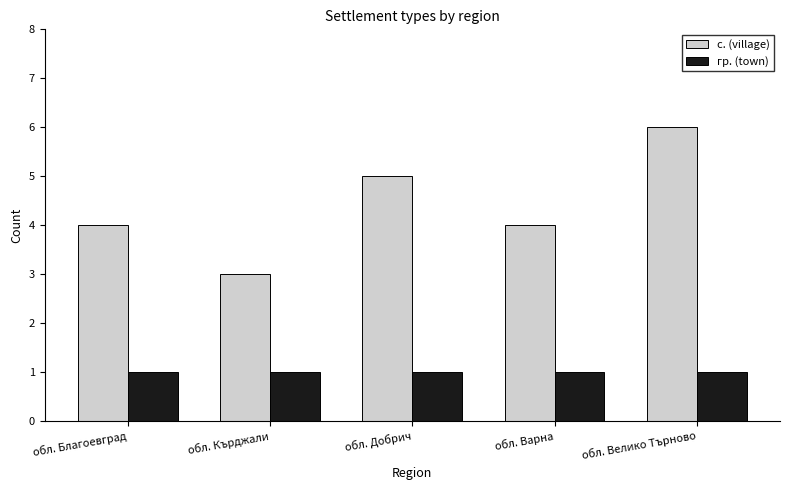

True or false: с. (village) has a value of 4 at обл. Благоевград.

True